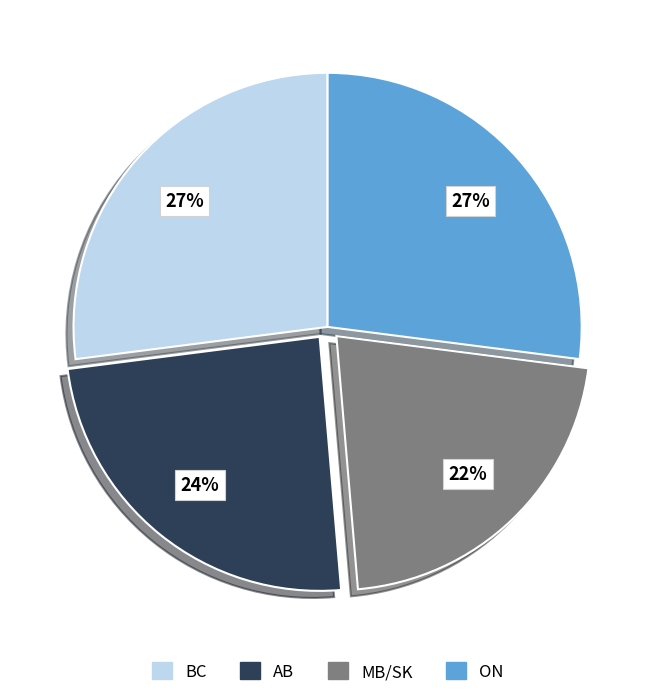

How many slices are in this pie chart?

4